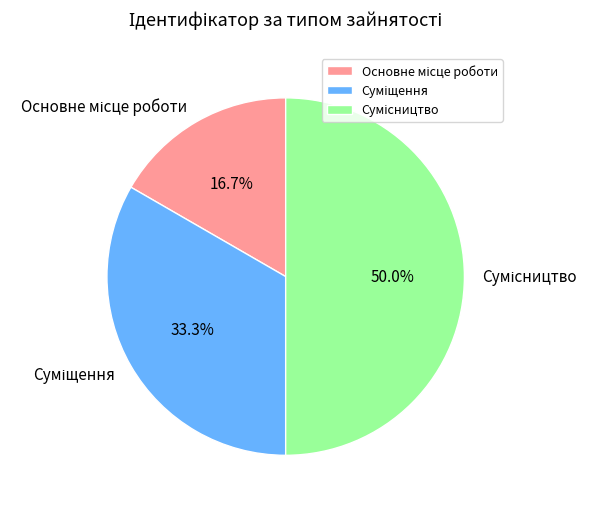

What percentage is NOT represented by Сумісництво?

50.0%